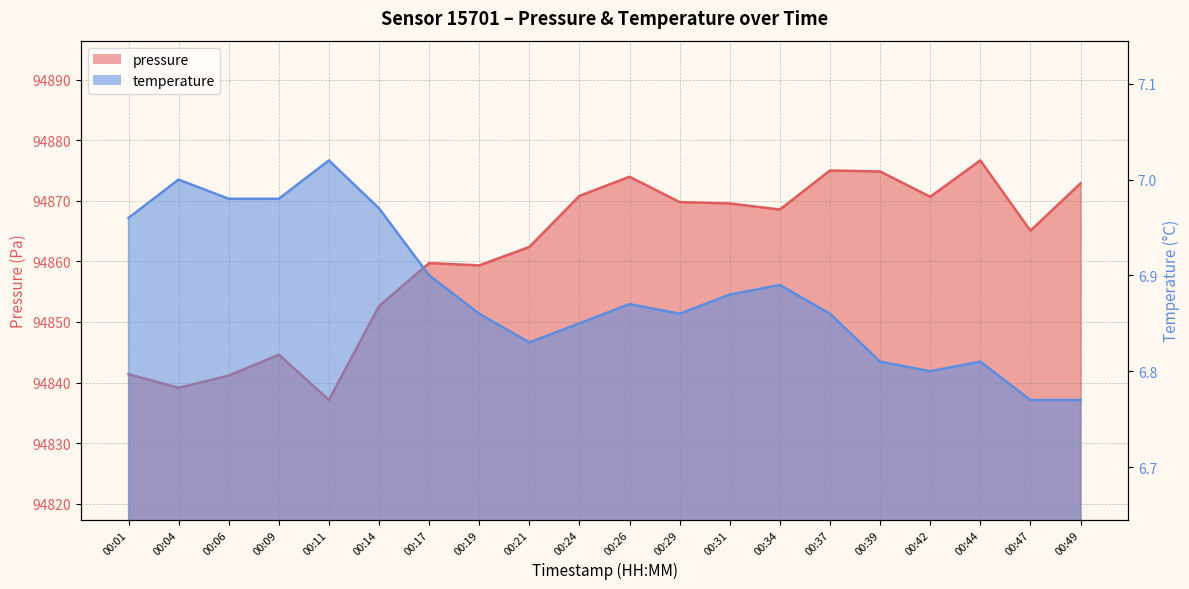

Reading left to right, what are all the values shown in this chart?

pressure: 00:01=94841.4	00:04=94839.1	00:06=94841.2	00:09=94844.6	00:11=94837.1	00:14=94852.6	00:17=94859.7	00:19=94859.3	00:21=94862.4	00:24=94870.8	00:26=94874.0	00:29=94869.8	00:31=94869.6	00:34=94868.6	00:37=94875.0	00:39=94874.8	00:42=94870.7	00:44=94876.7	00:47=94865.1	00:49=94872.9
temperature: 00:01=7.0	00:04=7.0	00:06=7.0	00:09=7.0	00:11=7.0	00:14=7.0	00:17=6.9	00:19=6.9	00:21=6.8	00:24=6.8	00:26=6.9	00:29=6.9	00:31=6.9	00:34=6.9	00:37=6.9	00:39=6.8	00:42=6.8	00:44=6.8	00:47=6.8	00:49=6.8